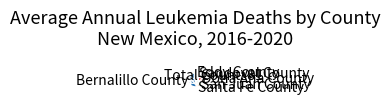

Rank the categories by value from lowest to highest.

Sandoval County, Eddy County, Santa Fe County, San Juan County, Dona Ana County, Bernalillo County